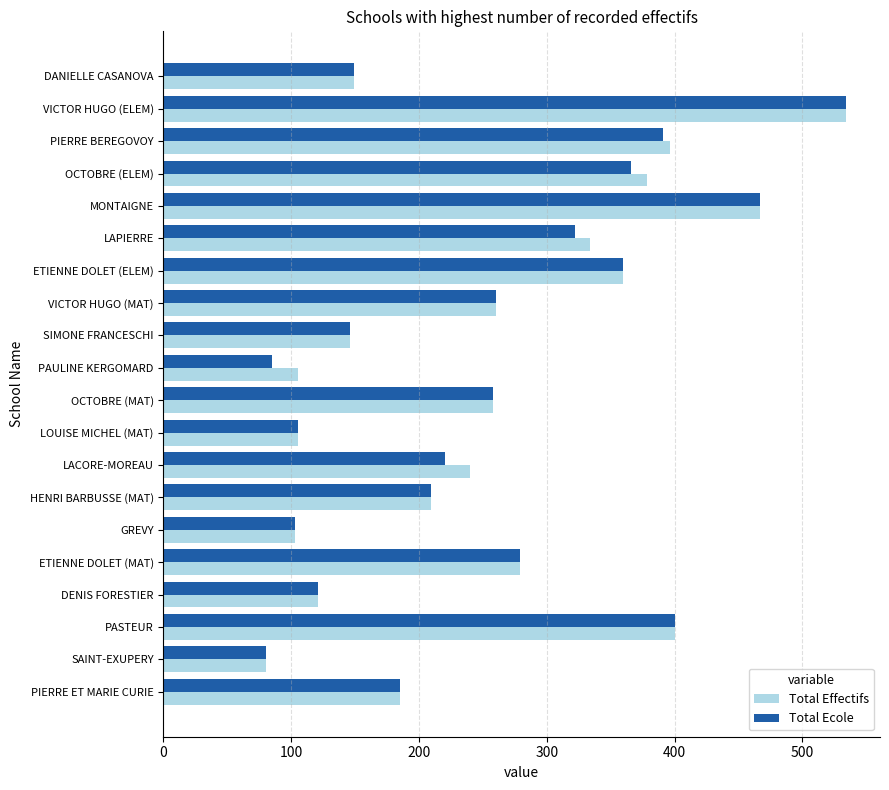

The Total Effectifs series shows 205 at SIMONE FRANCESCHI. True or false?

False